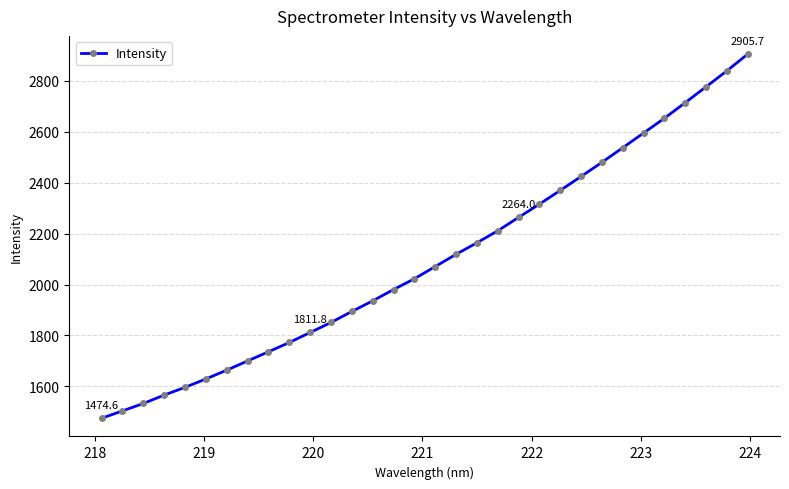

What is the value of the 17th point from the left?

2070.8